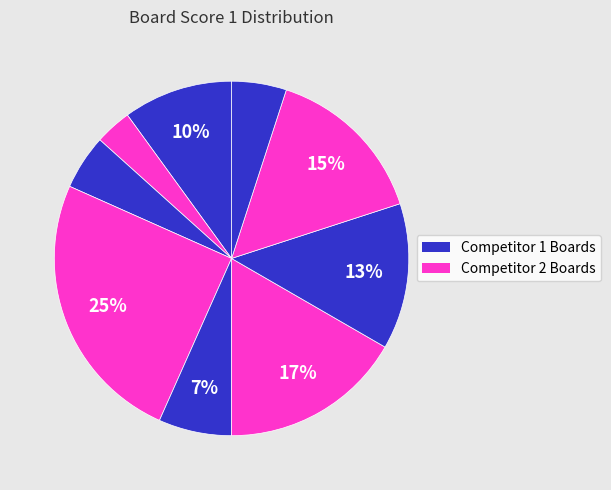

Does any single category account for the majority?

No